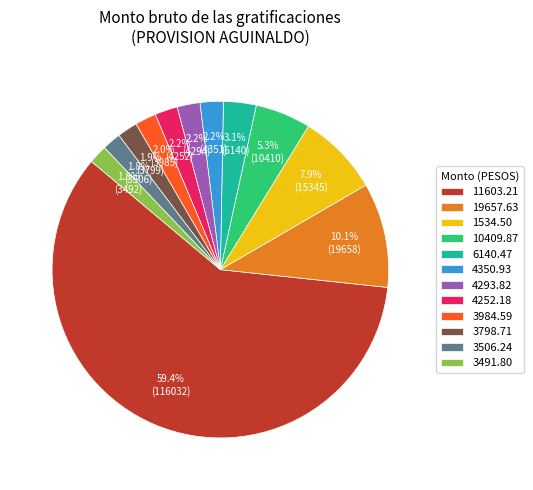

Approximately how many times larger is the value at 3984.59 compared to 4293.82?

0.9